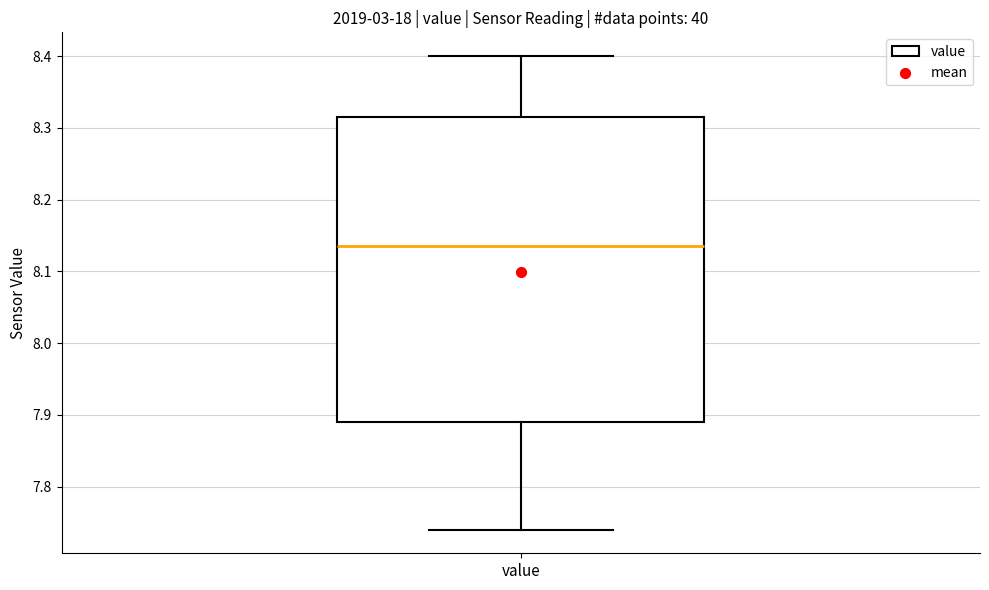

Read this box plot against the y-axis: the position of the median line, the range covered by the box, and the ends of both whiskers. The values are not printed on the chart, so give them approximately, as read against the axis.

median 8.14, box 7.89 to 8.32, whiskers 7.74 to 8.40